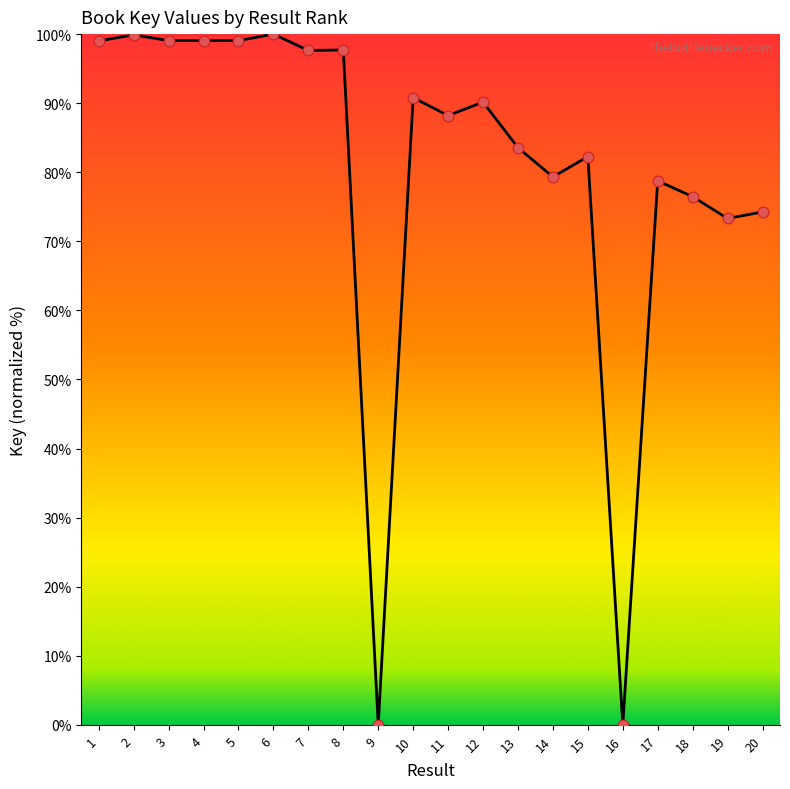

What is the change in value from 7 to 10?

-6.8